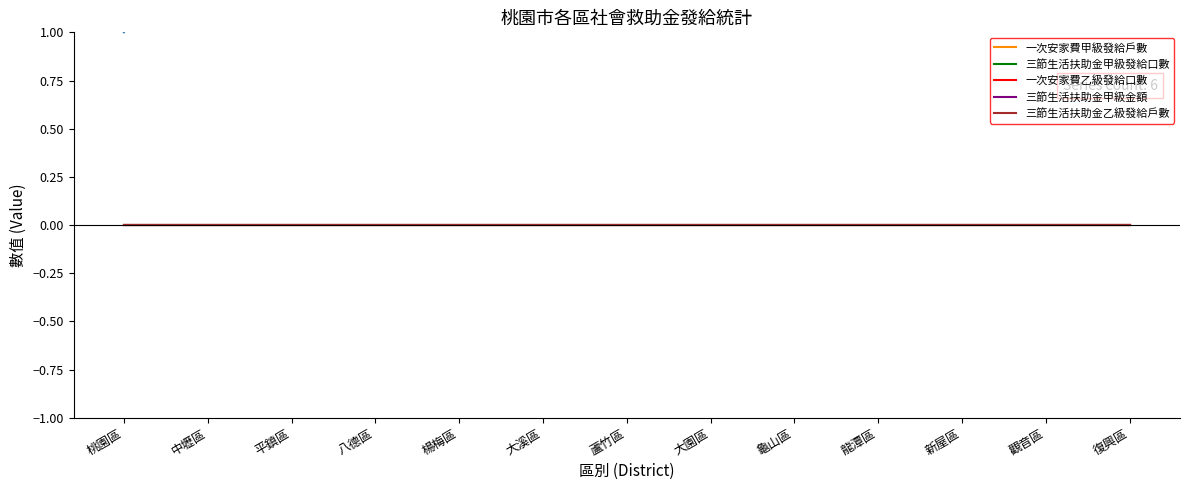

Does the chart have visible grid lines?

No